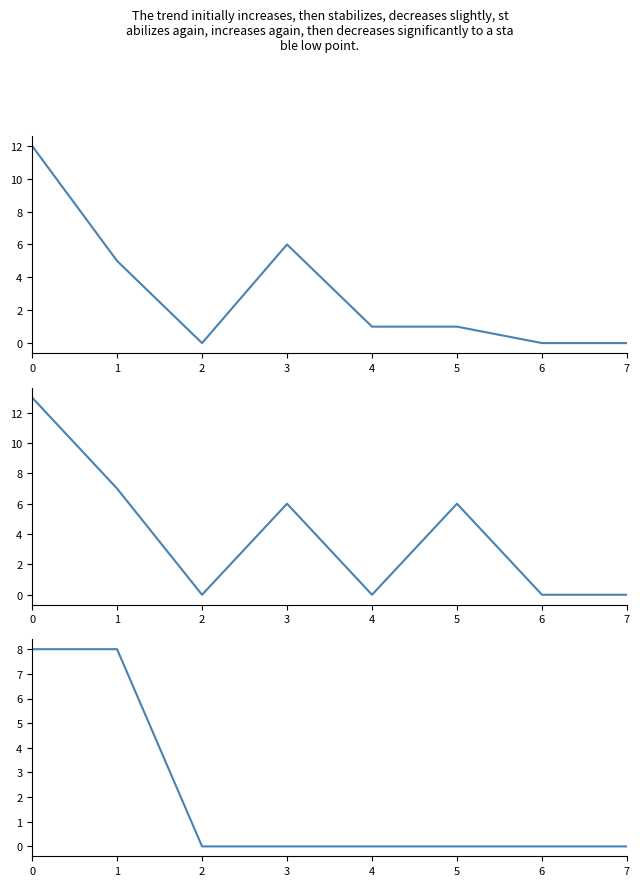

How many values in the Total Règlements cantonaux series are below 6?

4